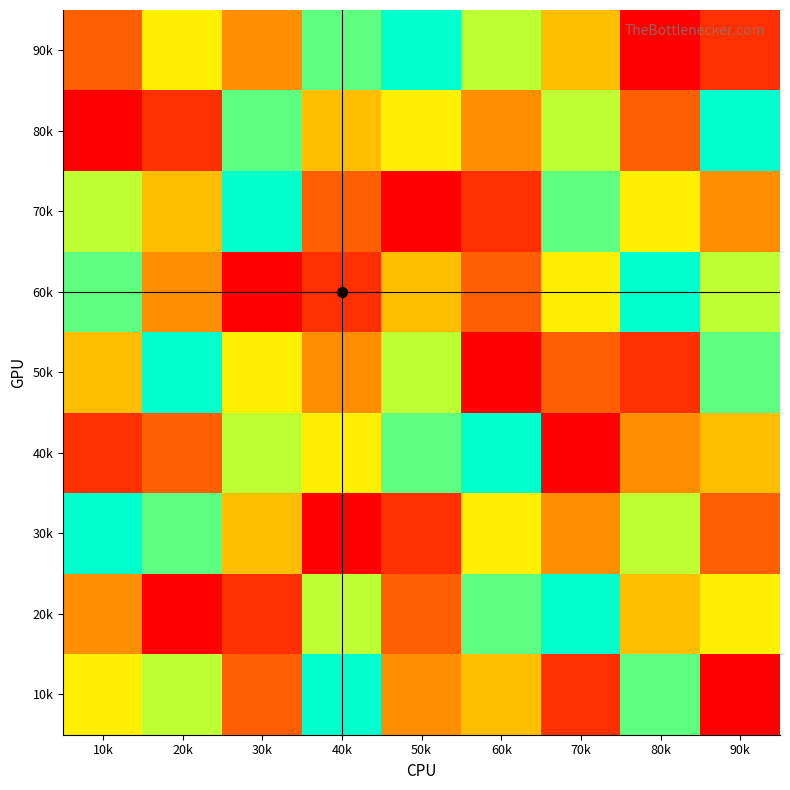

Which series has the largest total across all categories?

90k